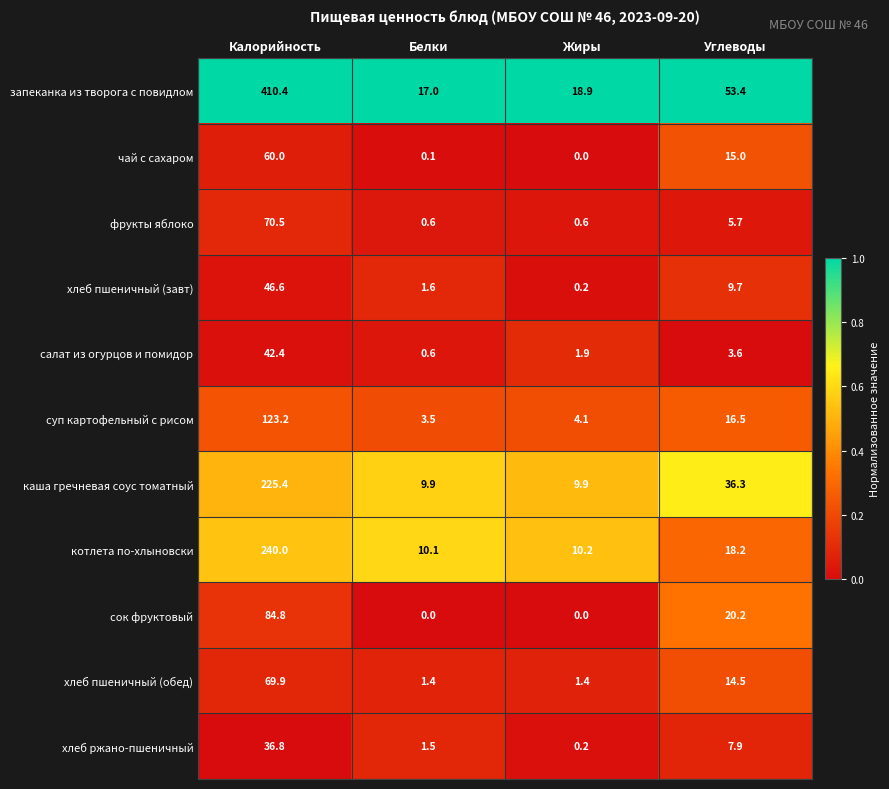

At how many categories does at least one series exceed 0?

4